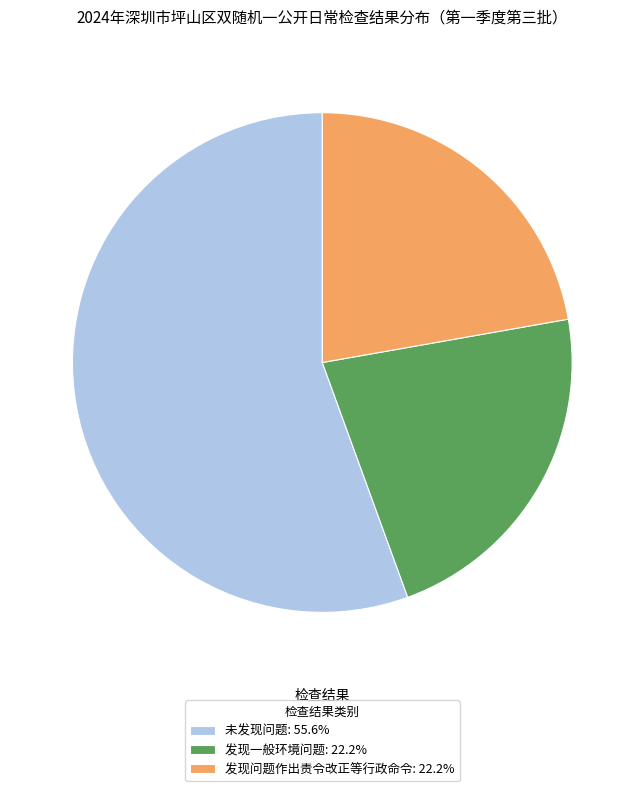

Which category has the biggest portion of the pie?

未发现问题